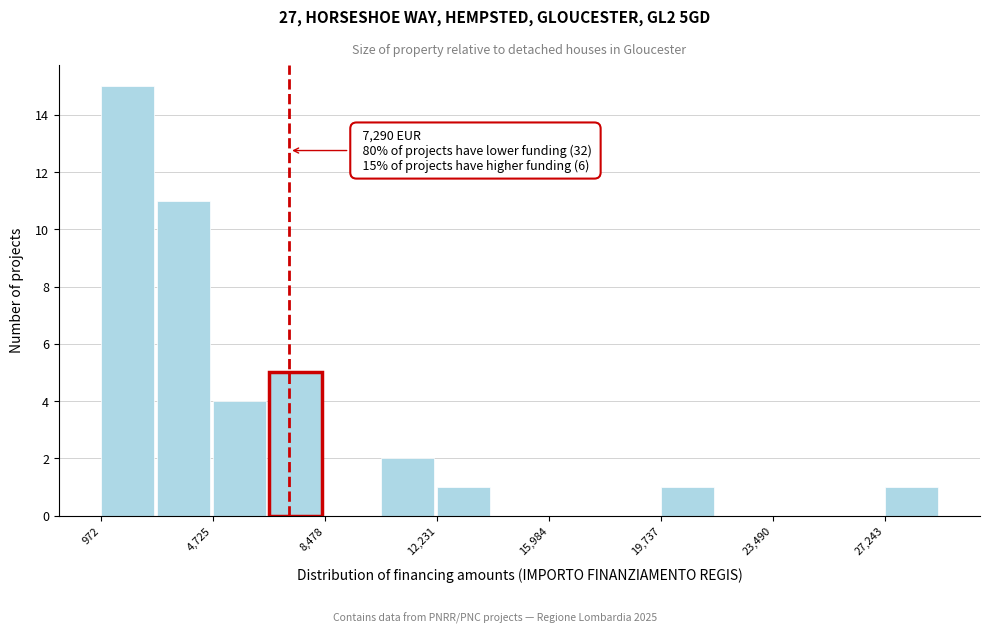

Around what value on the x-axis is the tallest bar? Give the approximate position of its centre, as read against the axis.

2000